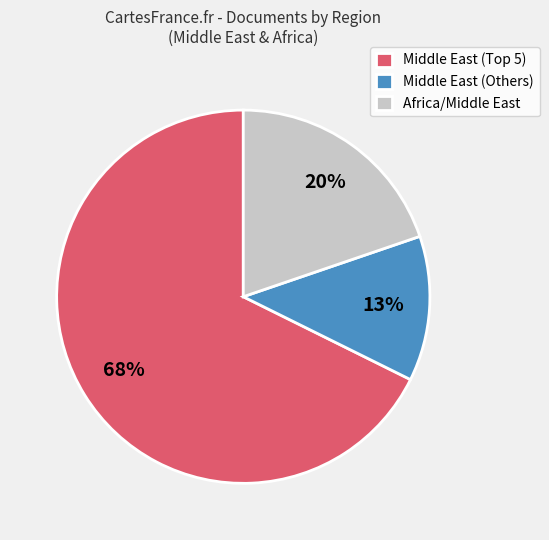

Which category has the smallest portion of the pie?

Middle East (Others)